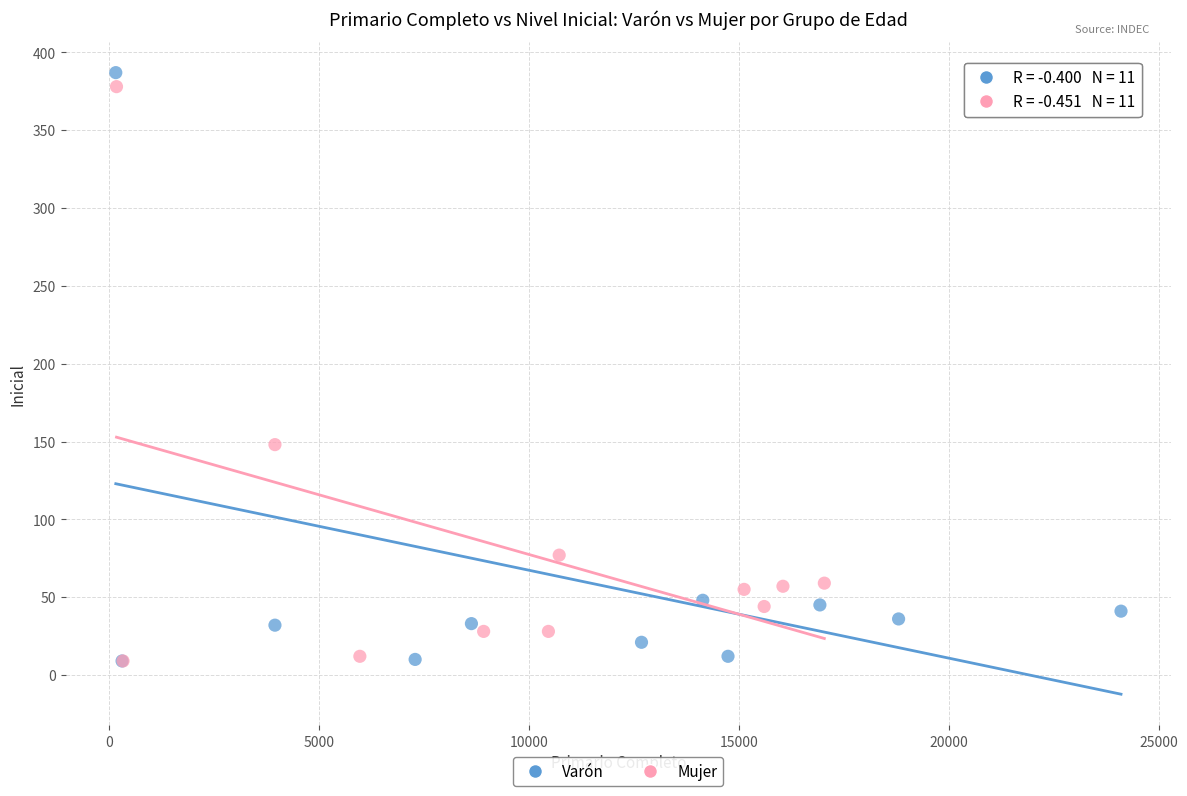

Which series has the largest Y range (max minus min)?

Varón